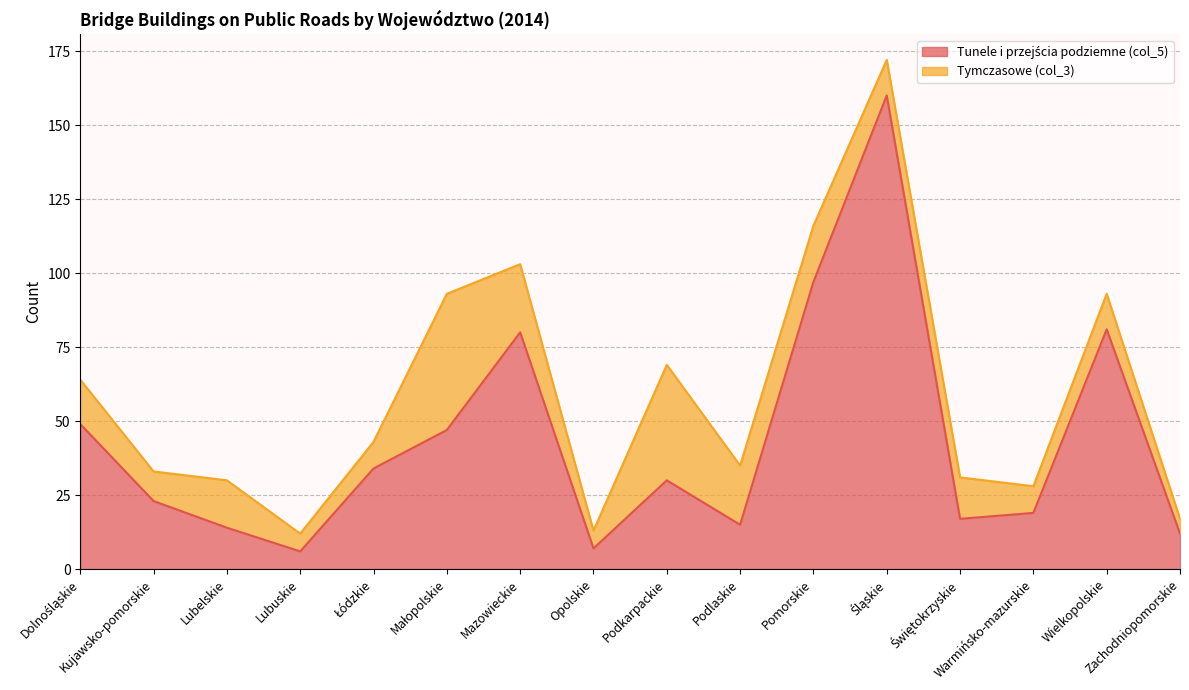

True or false: the data shows 142 at Mazowieckie.

False